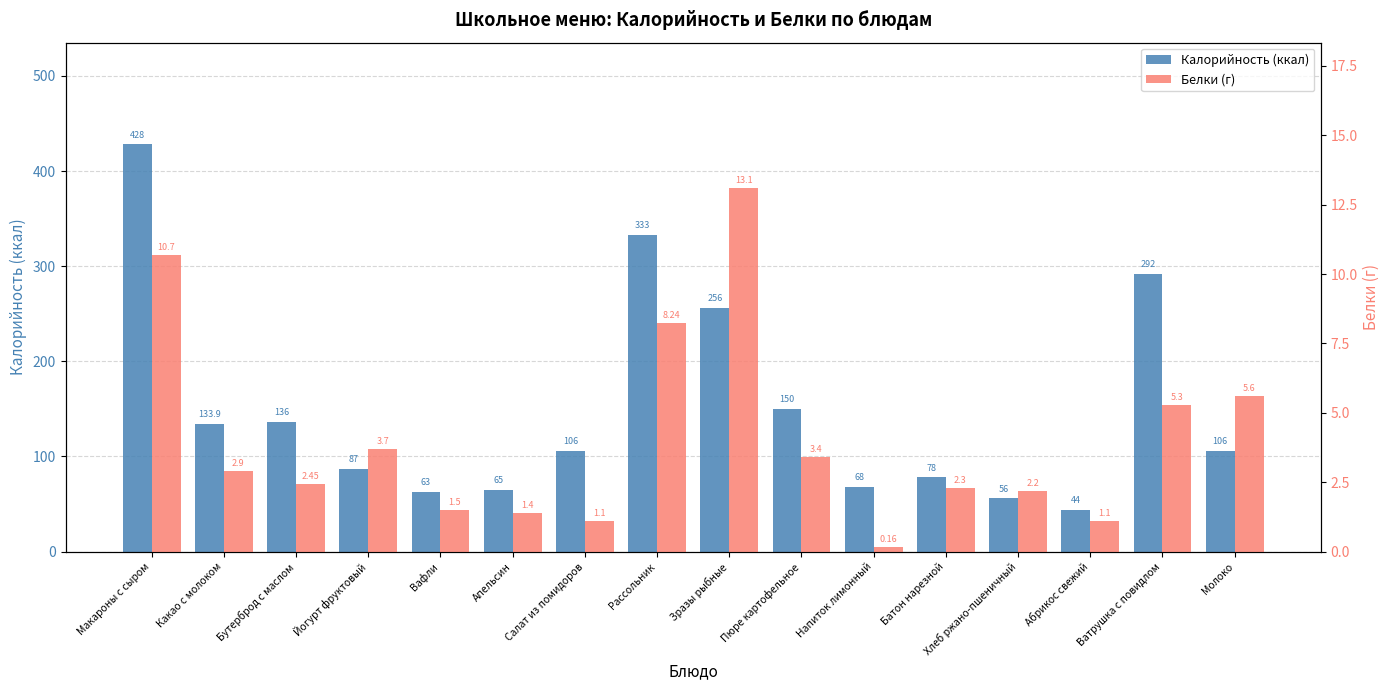

Which series changed the most between Рассольник and Зразы рыбные?

Калорийность (ккал)